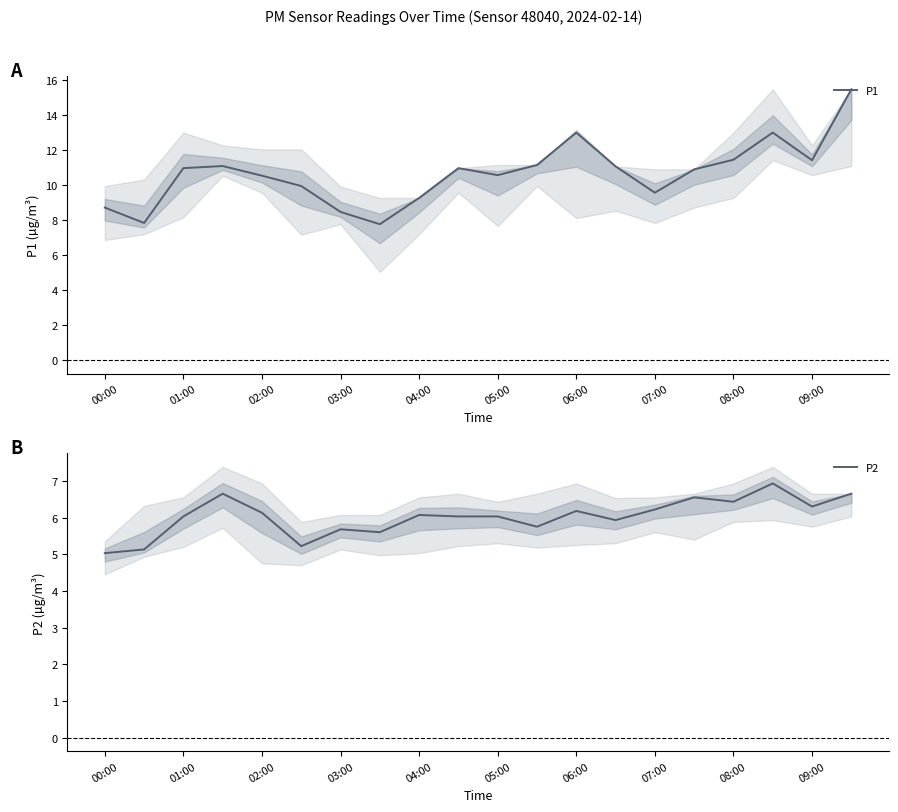

Is it true that P2 equals 6.2 at 06:00?

True